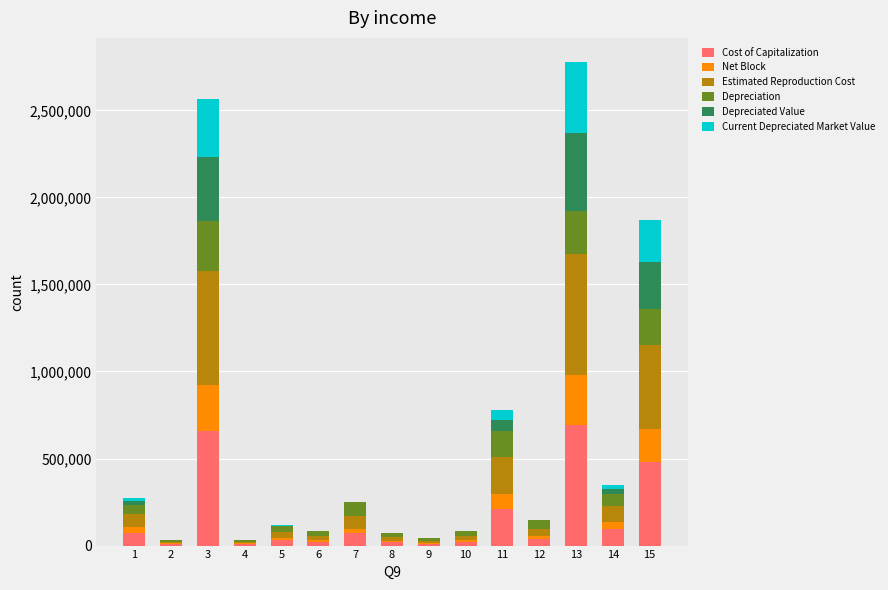

Does the chart contain stacked bars?

Yes